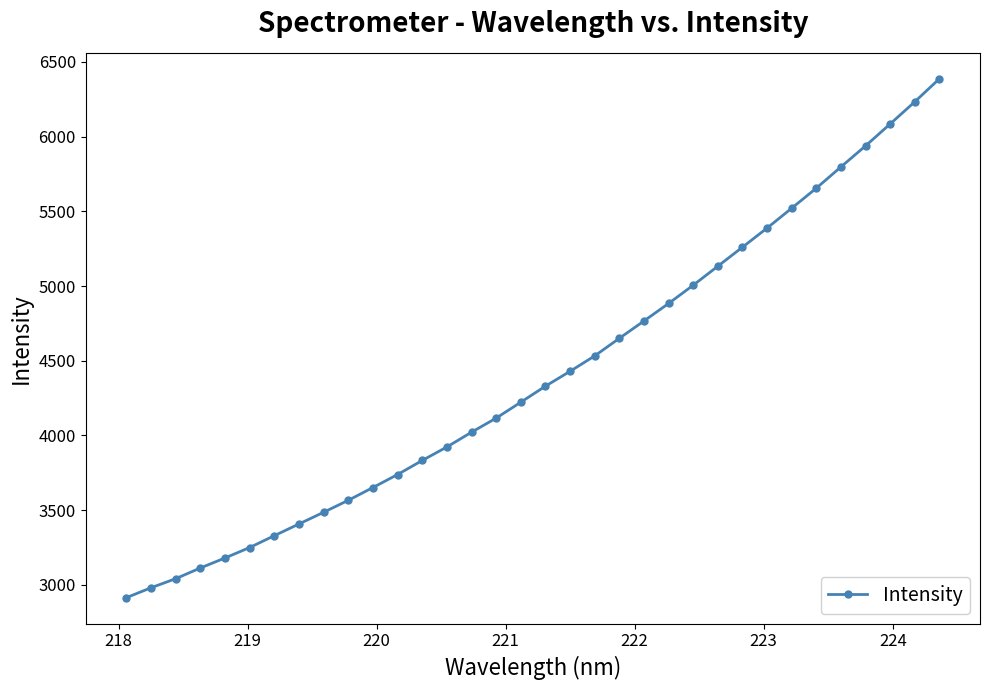

What is the smallest value displayed?

2914.0